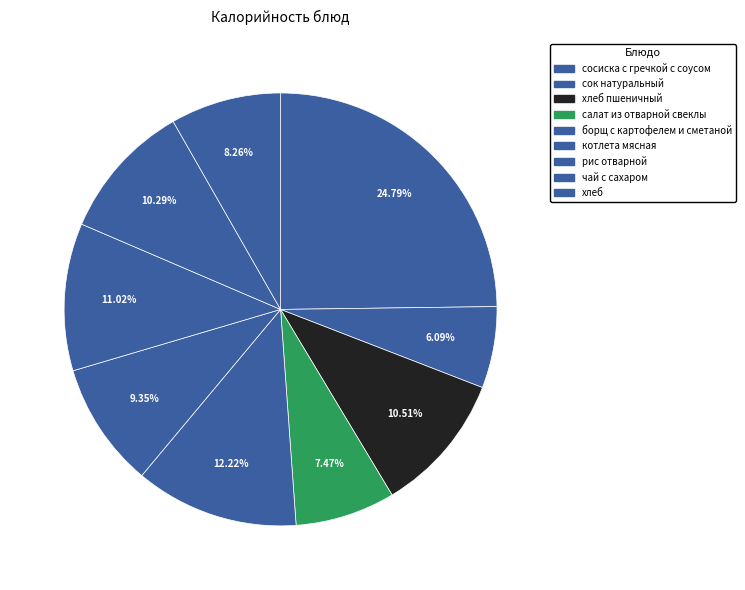

To the nearest percent, what percentage of the pie is котлета мясная?

9%